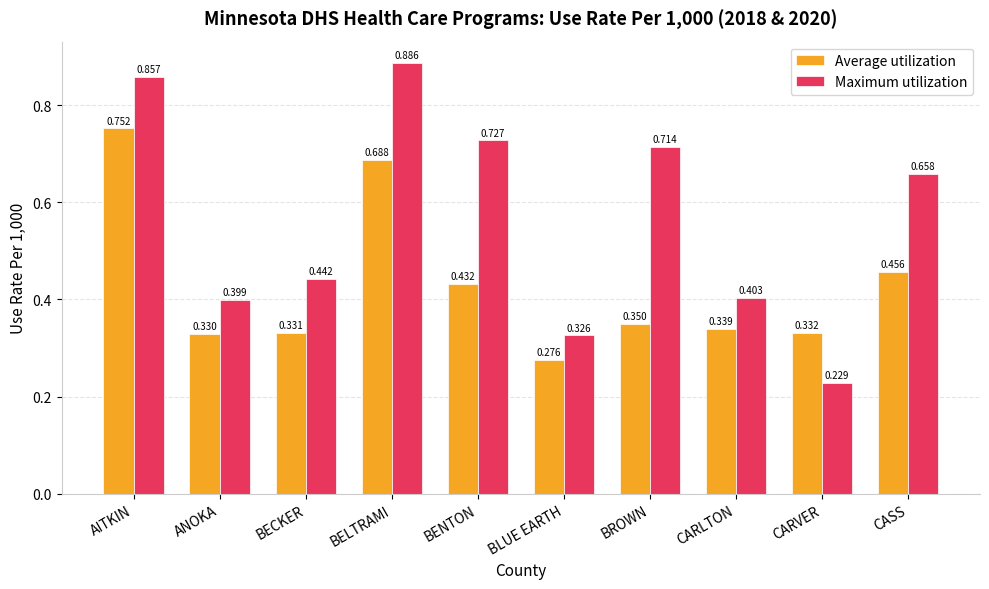

Which category has the lowest value across all series?

CARVER